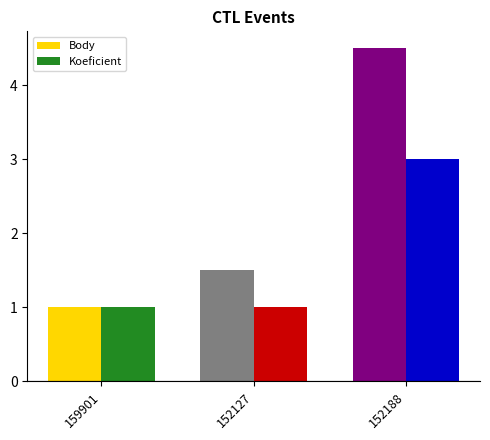

What are all the series names shown in the legend?

Body, Koeficient